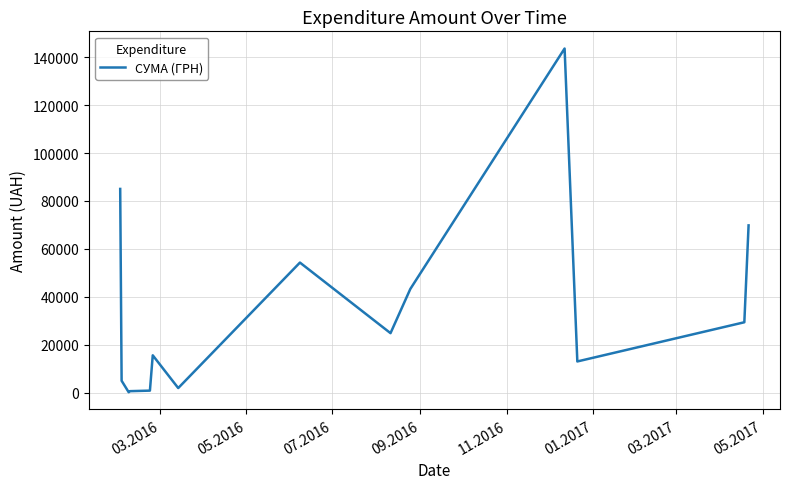

What is the maximum value shown in the chart?

143568.0